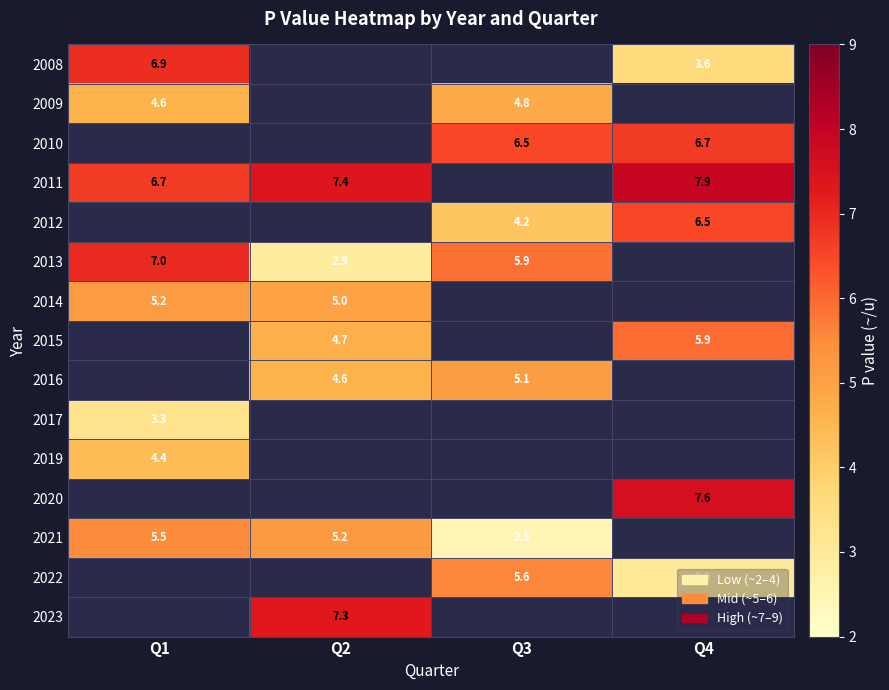

True or false: 2016 has a value of 4.6 at Q2.

True